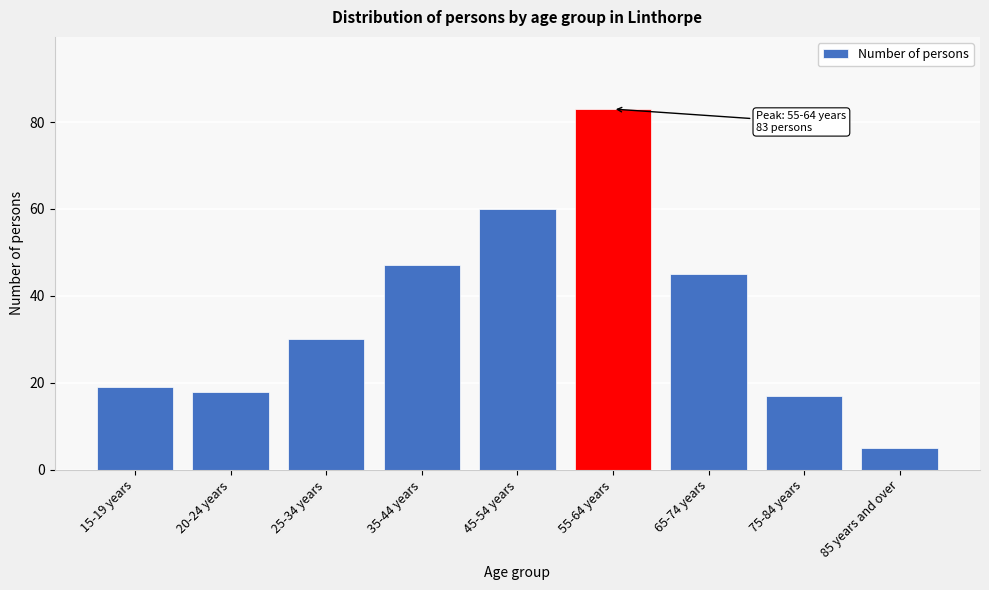

Reading left to right, transcribe all the data shown in this chart.

15-19 years=19	20-24 years=18	25-34 years=30	35-44 years=47	45-54 years=60	55-64 years=83	65-74 years=45	75-84 years=17	85 years and over=5